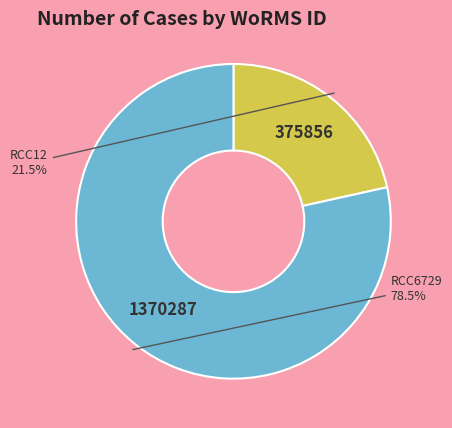

Rank the categories by value from lowest to highest.

RCC12, RCC6729